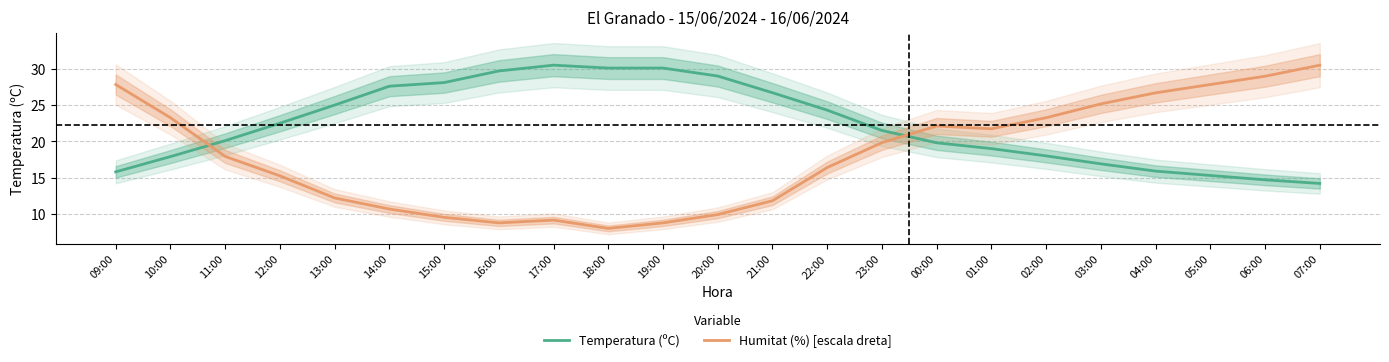

List the series in order of their peak value, lowest first.

Temperatura (ºC), Humitat (%) [escala dreta]